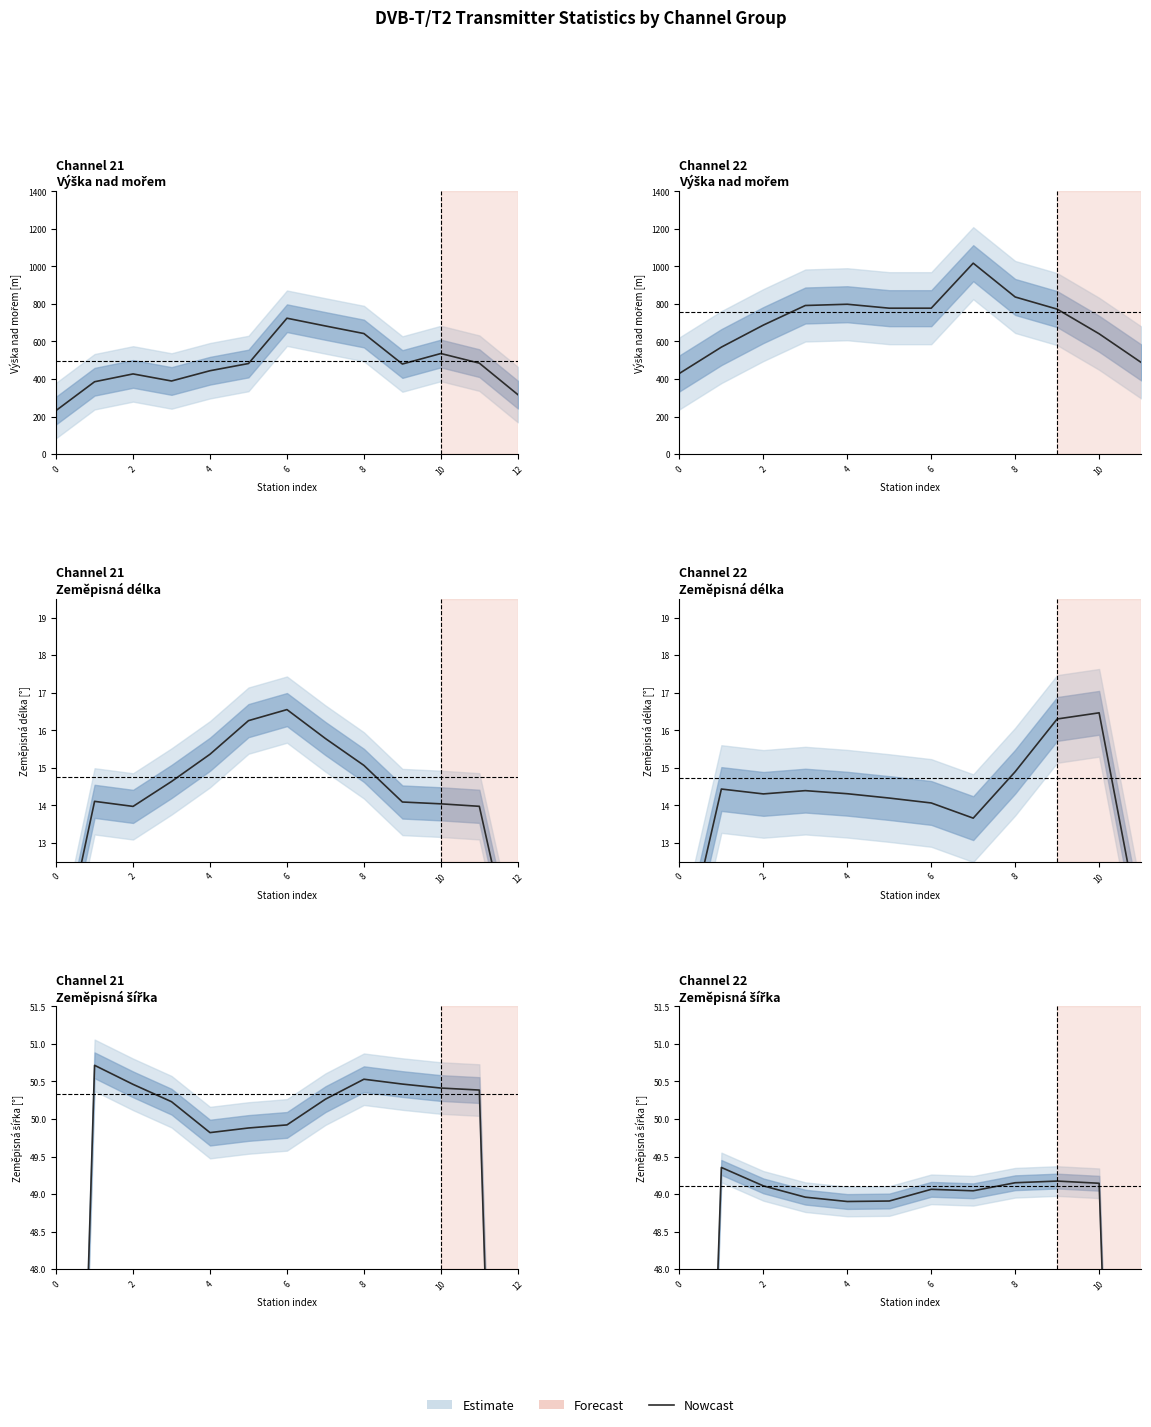

What is the label of the 4th point from the right?

8